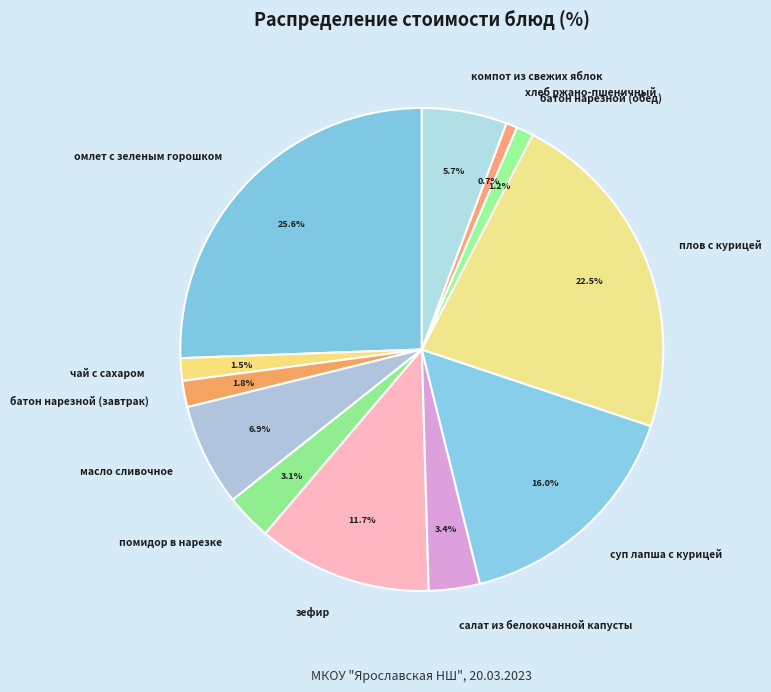

Which has a higher value, компот из свежих яблок or батон нарезной (завтрак)?

компот из свежих яблок